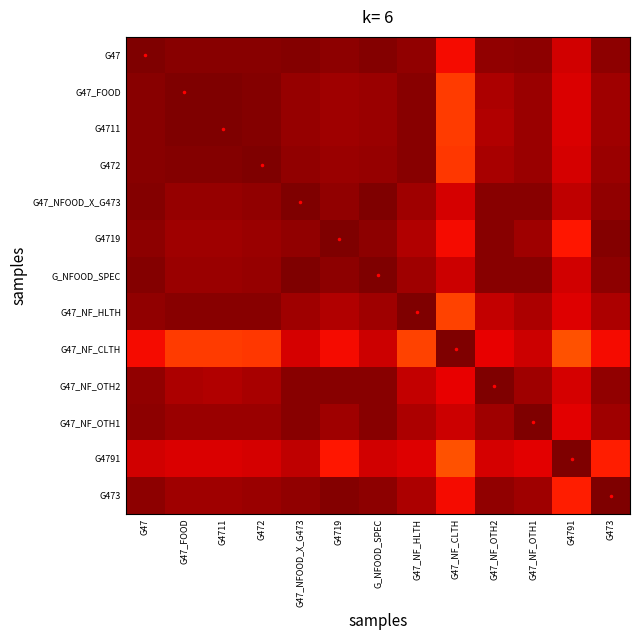

Between G47_NFOOD_X_G473 and G473, which series saw the biggest shift?

G4791